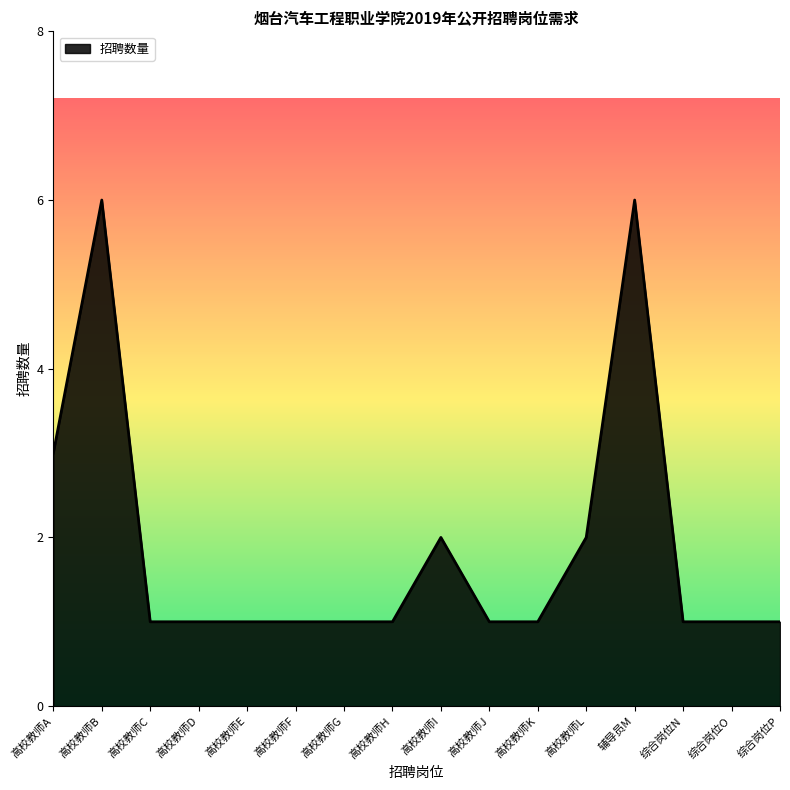

What is the maximum value shown in the chart?

6